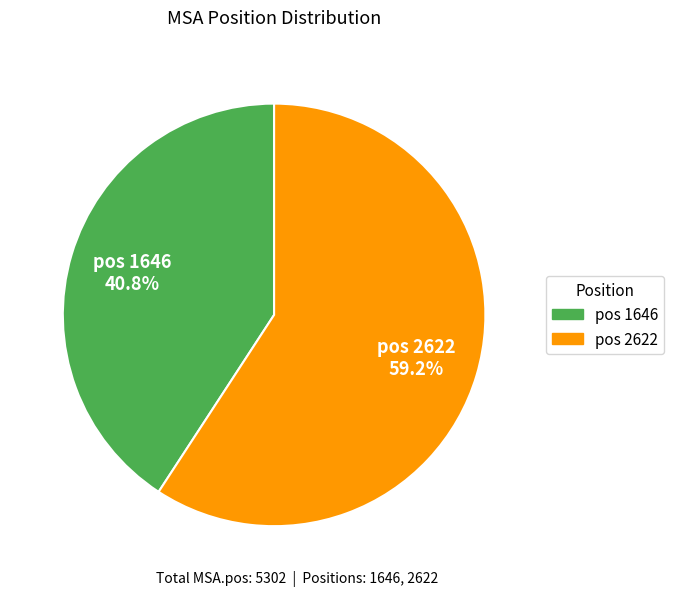

Between pos 2622 and pos 1646, which is larger?

pos 2622